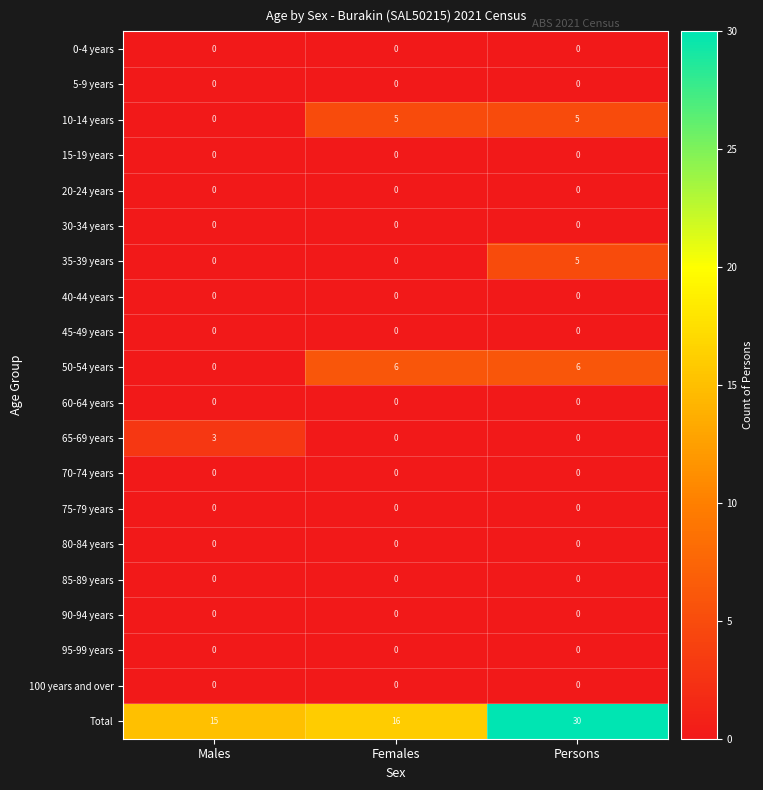

What is the total value across all series at Persons?

46